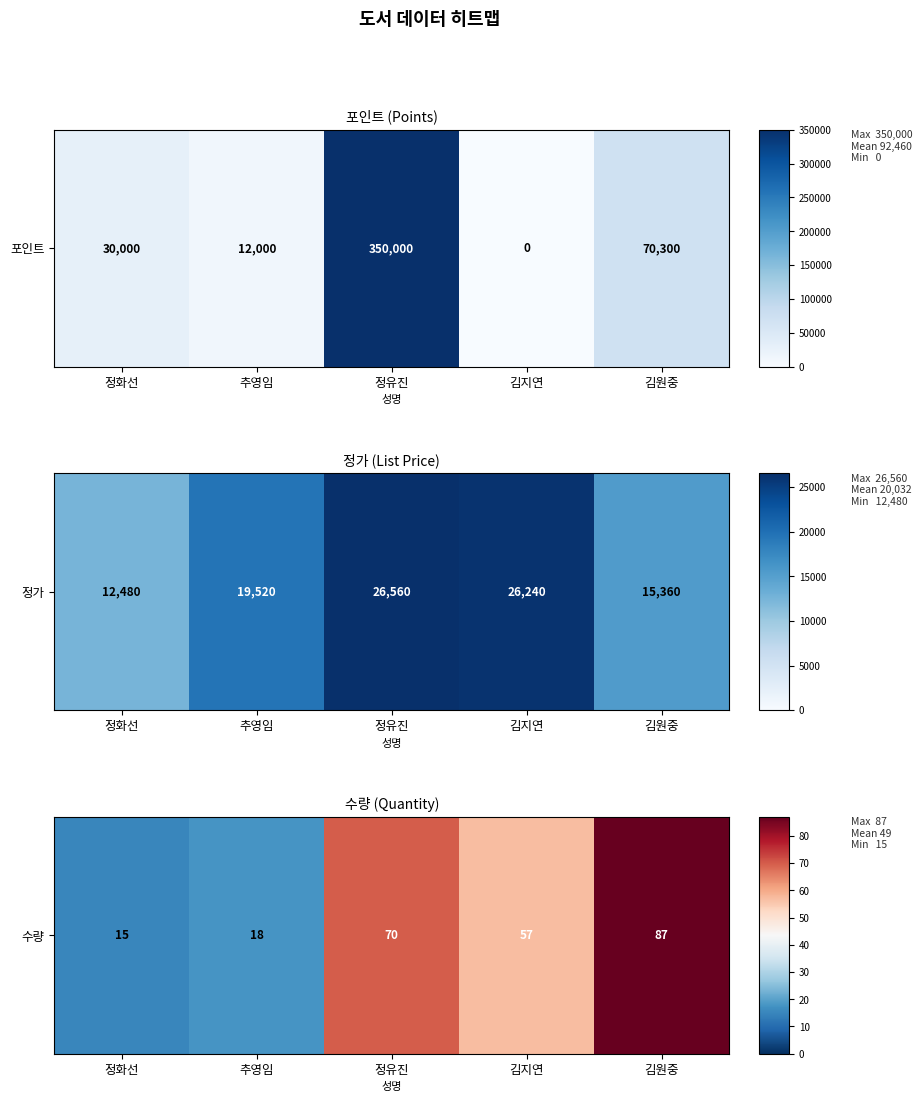

List the labels in order of value, largest first.

김원중, 정유진, 김지연, 추영임, 정화선